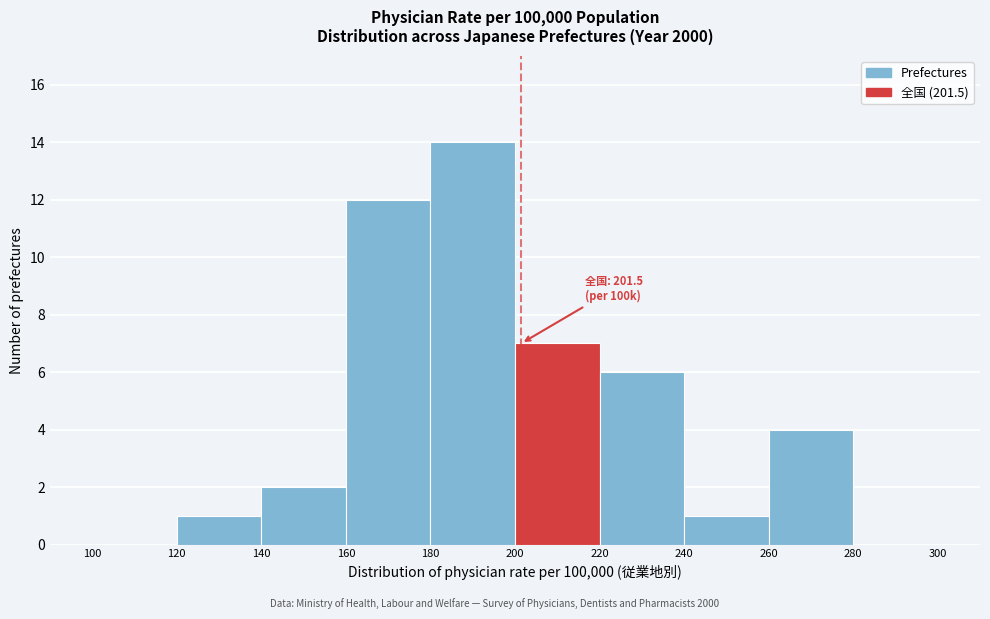

Which range on the x-axis has the tallest bar?

180 to 200